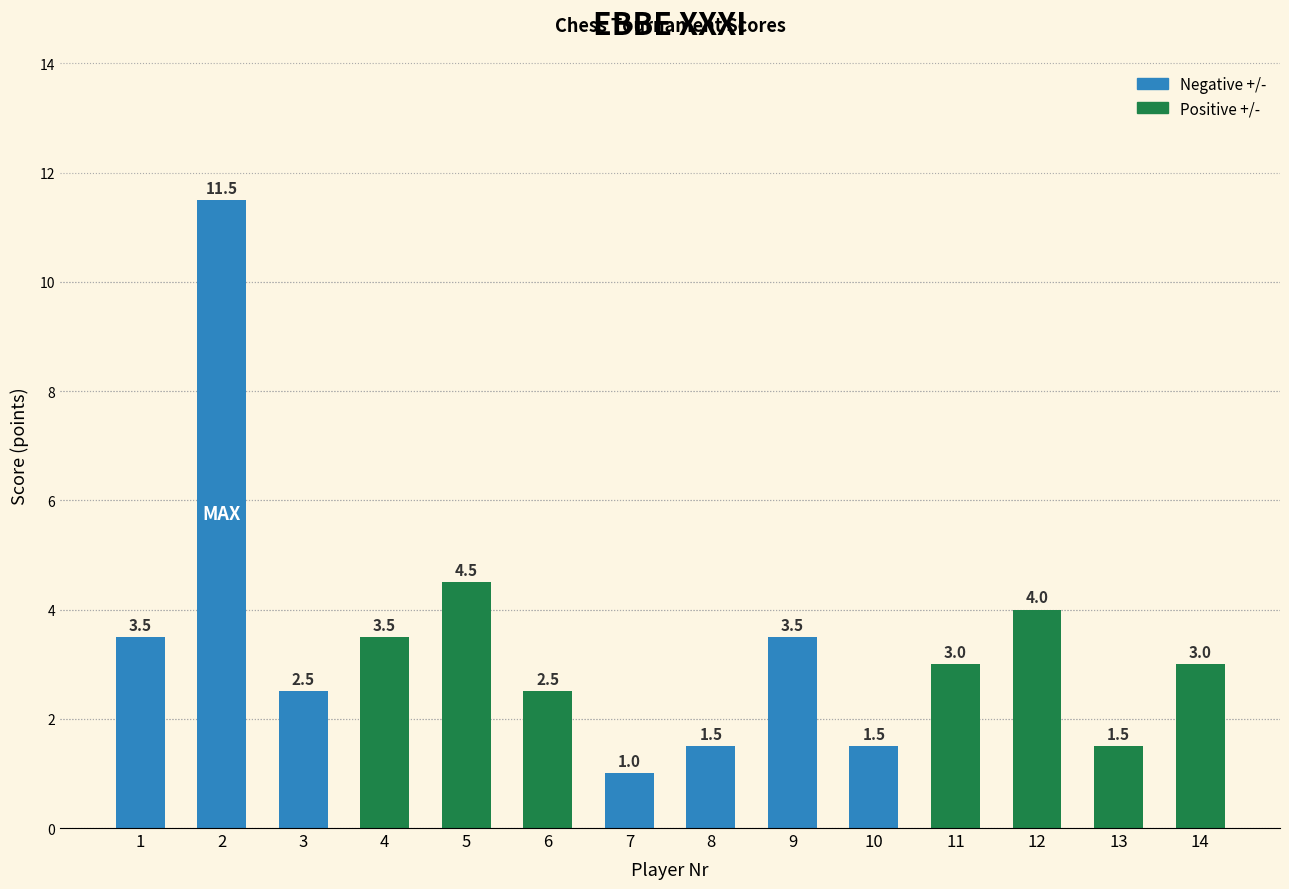

How many bars are there in total?

14